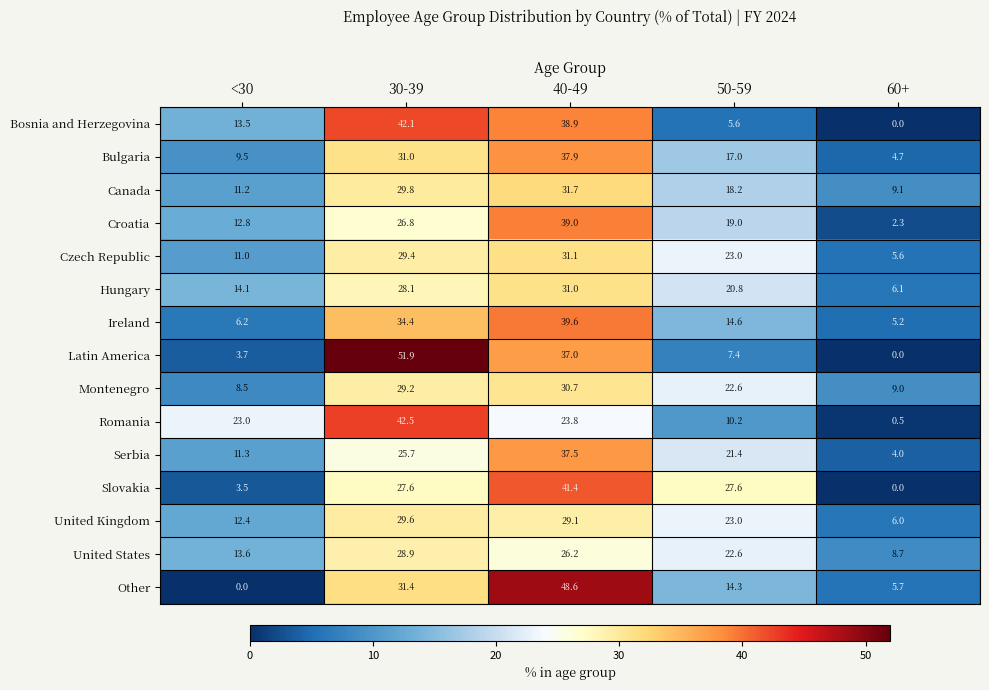

Rank the series by their maximum value, from lowest to highest.

United States, United Kingdom, Montenegro, Hungary, Czech Republic, Canada, Serbia, Bulgaria, Croatia, Ireland, Slovakia, Bosnia and Herzegovina, Romania, Other, Latin America